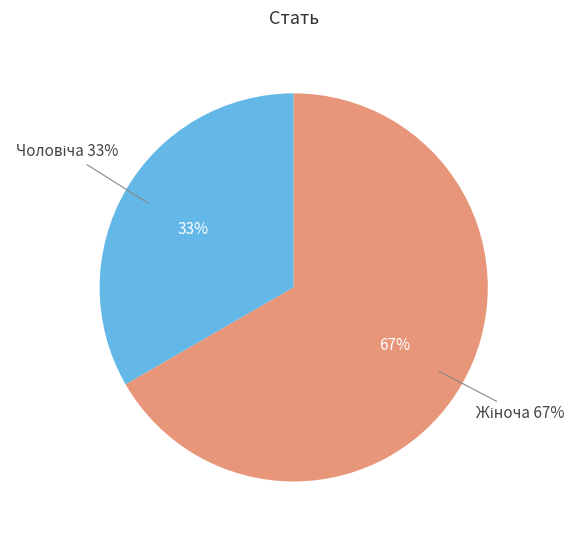

What is the largest slice in the pie chart?

Жіноча